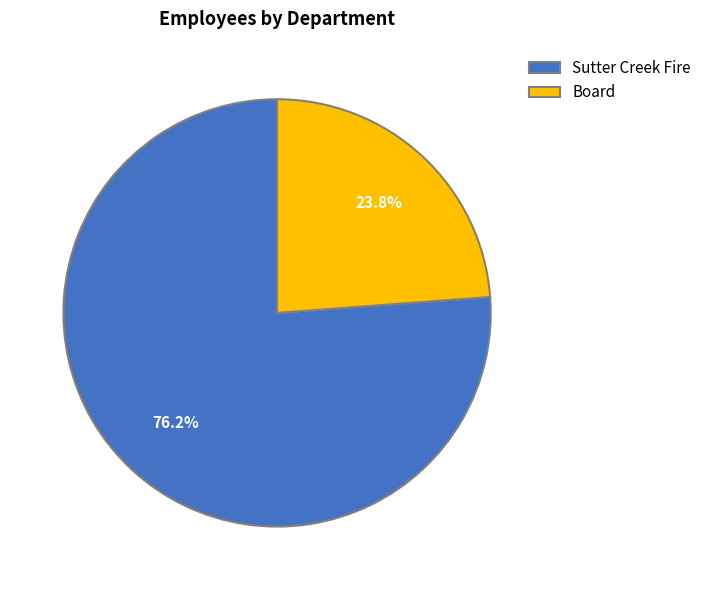

Which has a higher value, Sutter Creek Fire or Board?

Sutter Creek Fire